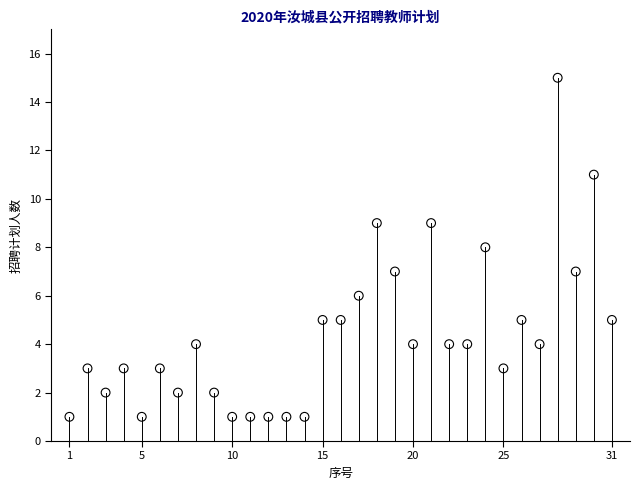

What is the range of Y values (max minus min)?

14